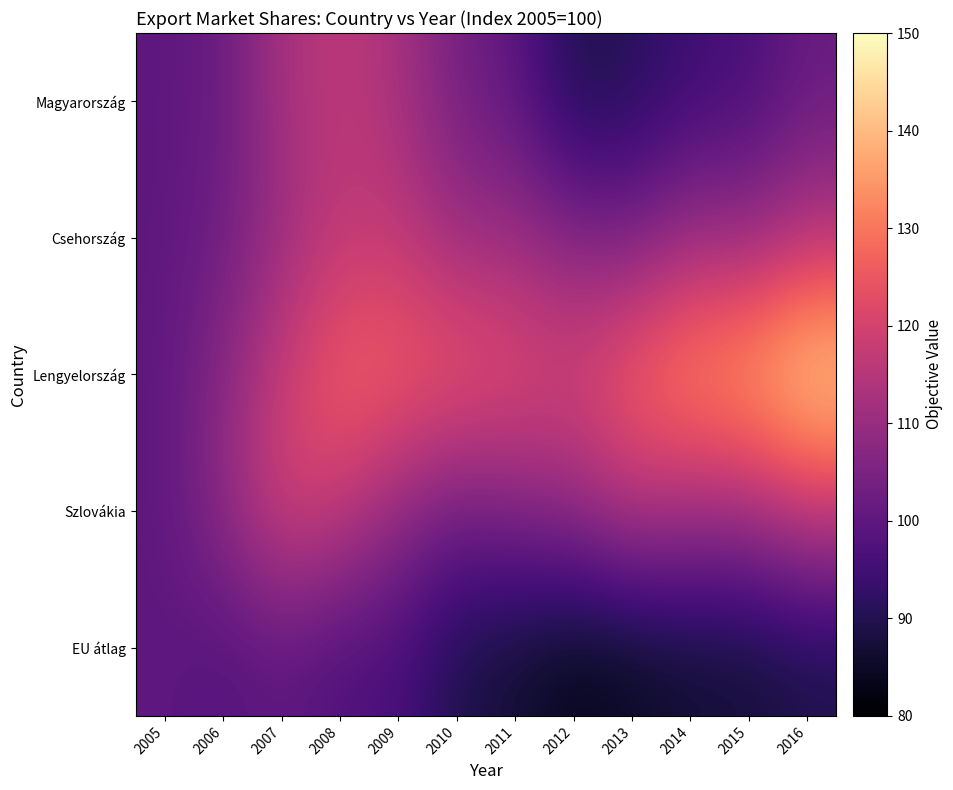

Rank the series at 2008 from lowest to highest value.

EU átlag, Magyarország, Csehország, Szlovákia, Lengyelország